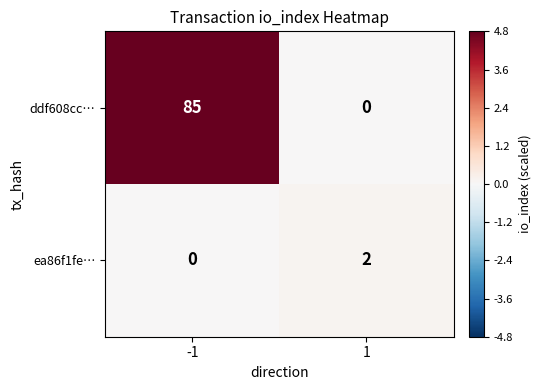

True or false: ea86f1fe… has a value of 1 at 1.

False